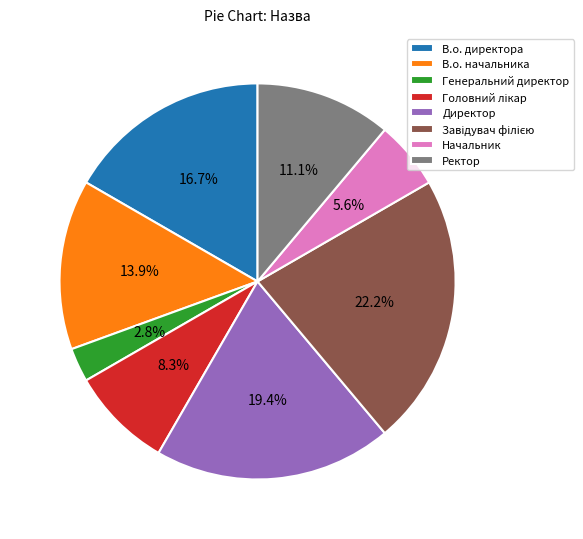

Approximately how many times larger is the value at В.о. директора compared to Генеральний директор?

6.0